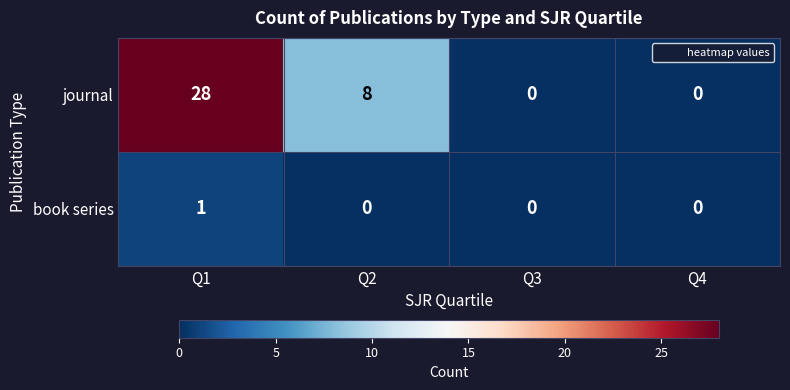

Is it true that book series equals -1 at Q2?

False